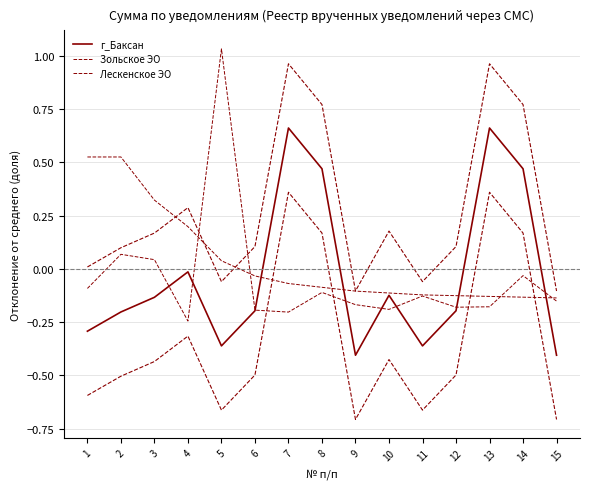

Does the chart have visible grid lines?

Yes